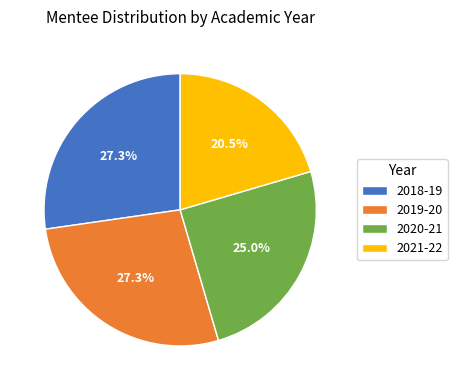

How many segments does this pie chart have?

4